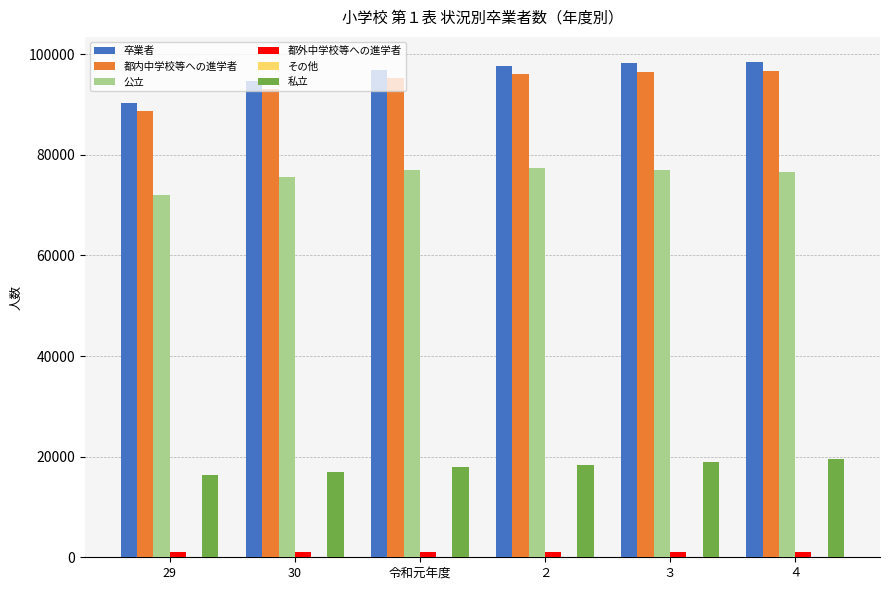

What is the sum of all 都外中学校等への進学者 values?

6076